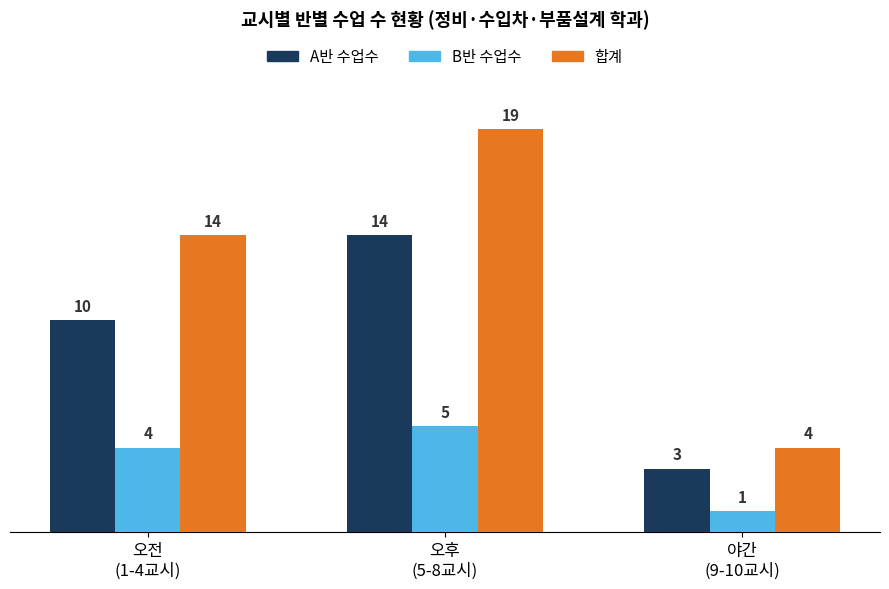

Reading left to right, transcribe all the data shown in this chart.

A반 수업수: 10	14	3
B반 수업수: 4	5	1
합계: 14	19	4